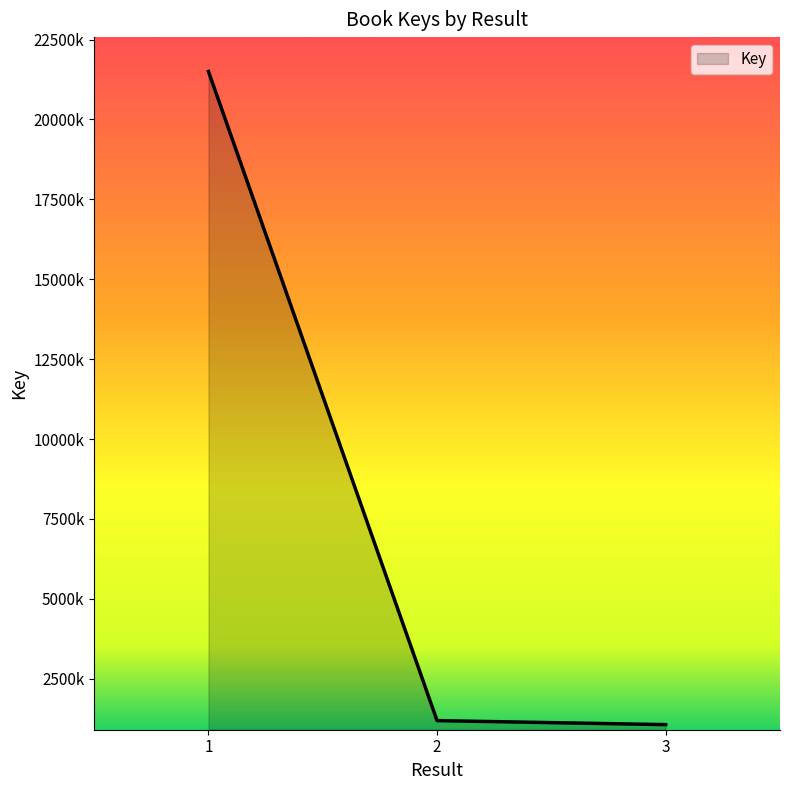

Is this an area chart (filled region under the line)?

Yes